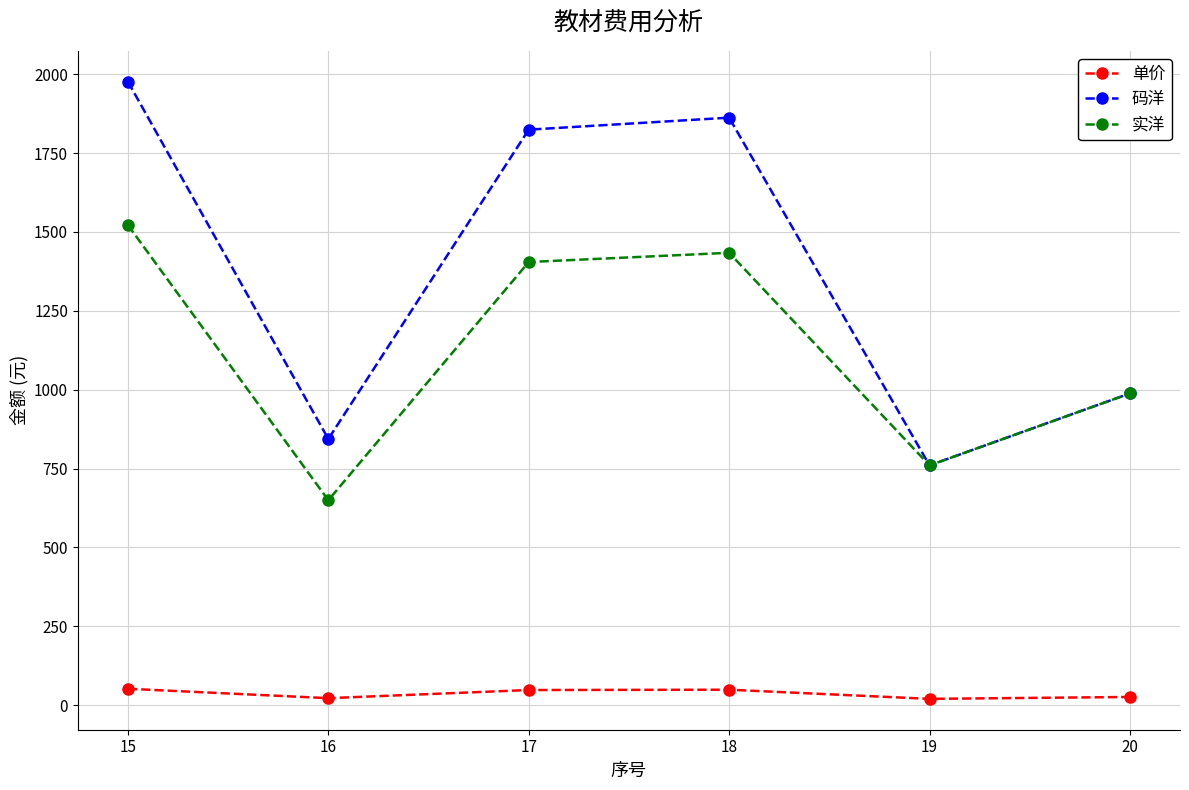

What is the maximum value for 实洋?

1521.5